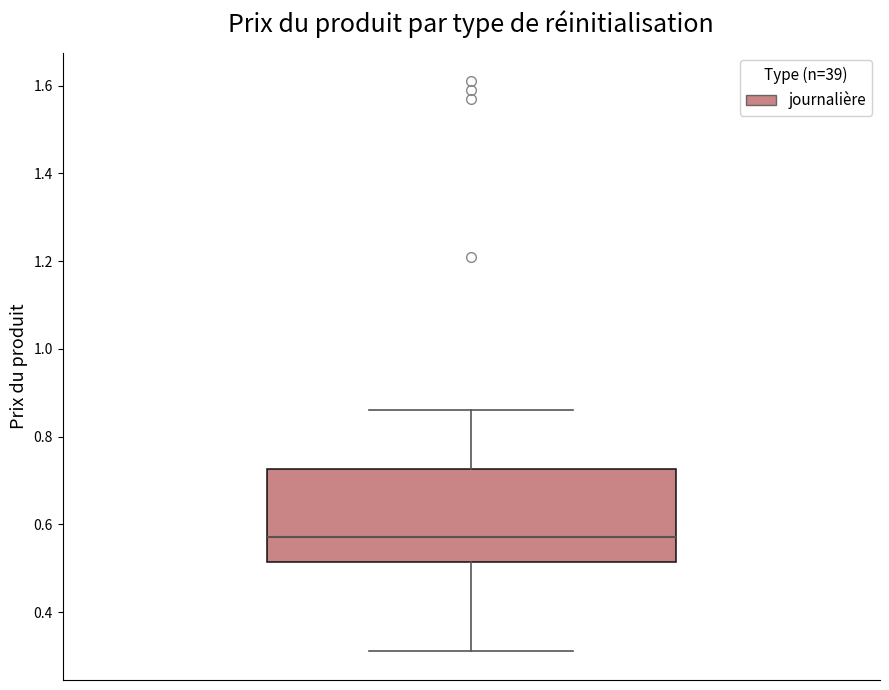

Where does the upper whisker of the box end on the y-axis? The values are not printed on the chart, so give them approximately, as read against the axis.

0.86